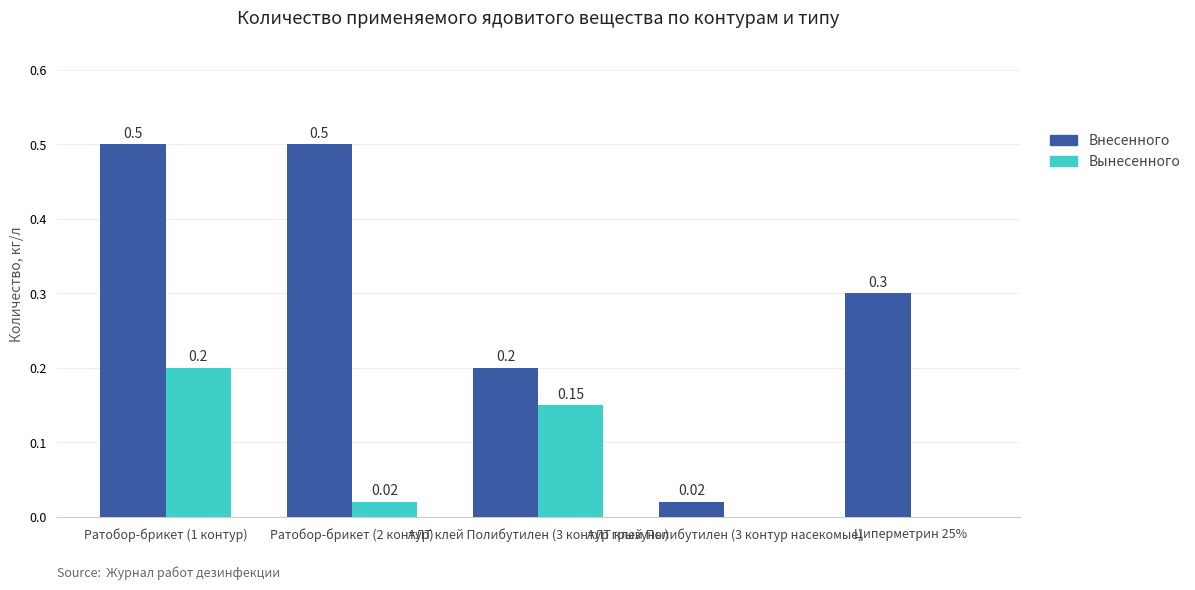

Which series changed the most between АЛТ клей Полибутилен (3 контур грызуны) and АЛТ клей Полибутилен (3 контур насекомые)?

Внесенного